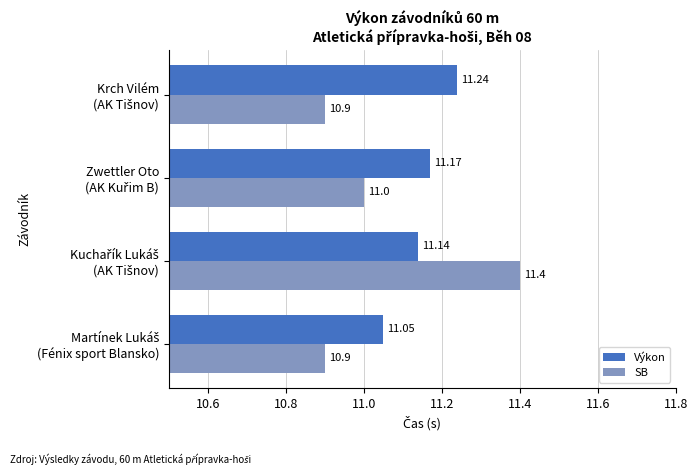

What is the difference between the maximum and minimum values in the SB series?

0.5